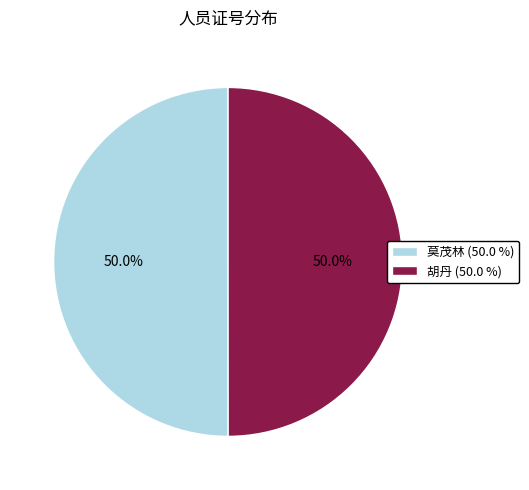

Combined, do 胡丹 (50.0 %) and 莫茂林 (50.0 %) account for over 50%?

Yes